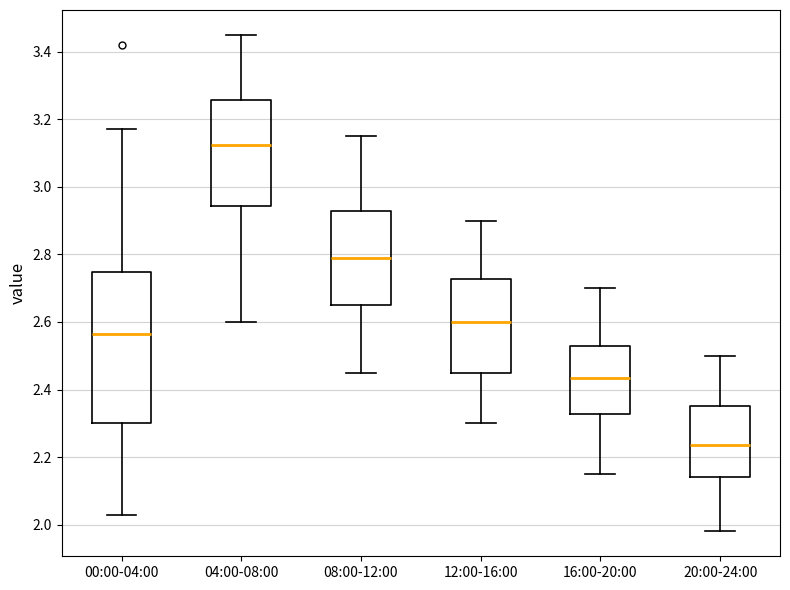

Where does the lower whisker of the box for 08:00-12:00 end on the y-axis? The values are not printed on the chart, so give them approximately, as read against the axis.

2.46